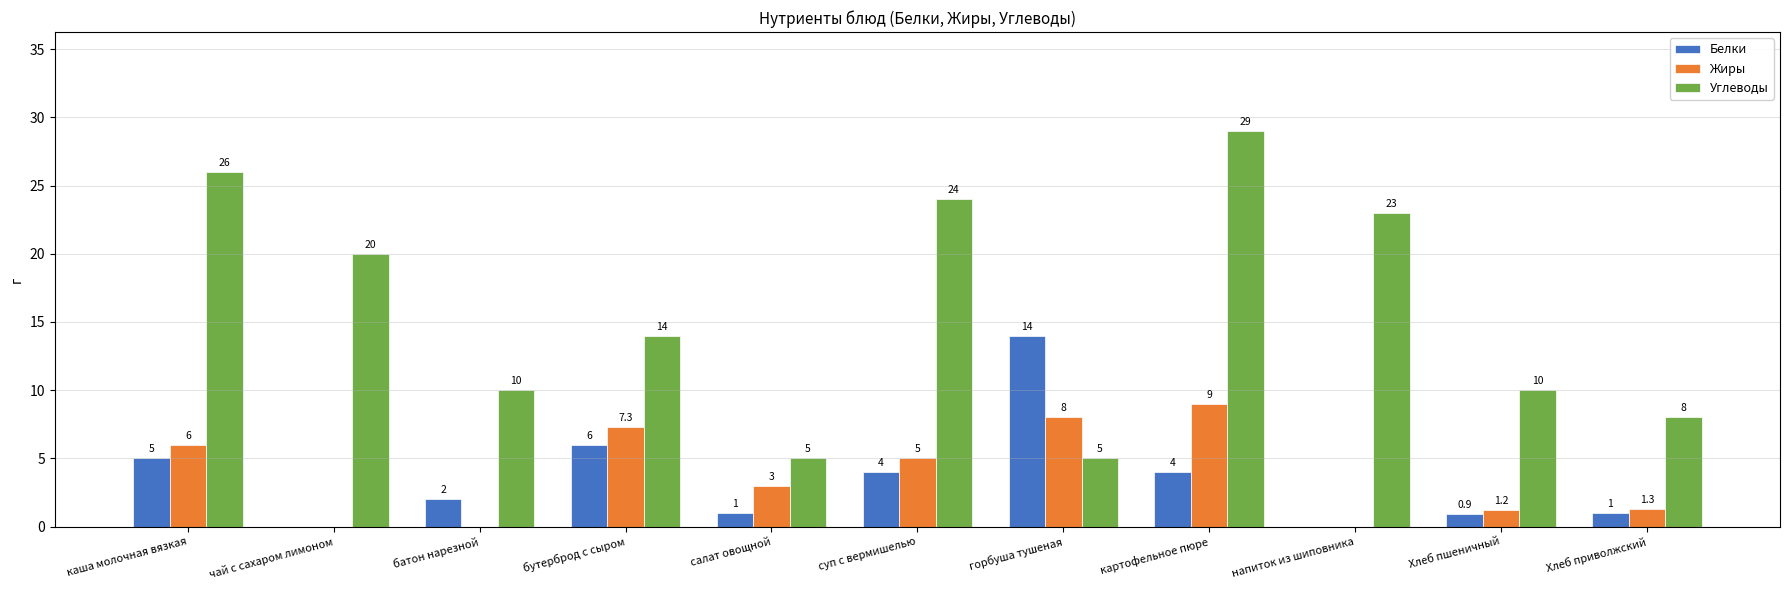

Reading left to right, what are all the values shown in this chart?

Белки: 5.0	0.0	2.0	6.0	1.0	4.0	14.0	4.0	0.0	0.9	1.0
Жиры: 6.0	0.0	0.0	7.3	3.0	5.0	8.0	9.0	0.0	1.2	1.3
Углеводы: 26.0	20.0	10.0	14.0	5.0	24.0	5.0	29.0	23.0	10.0	8.0